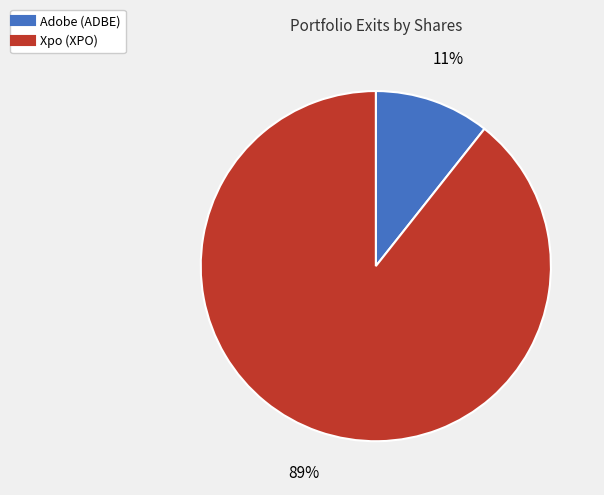

Is there any slice that represents more than half of the pie?

Yes